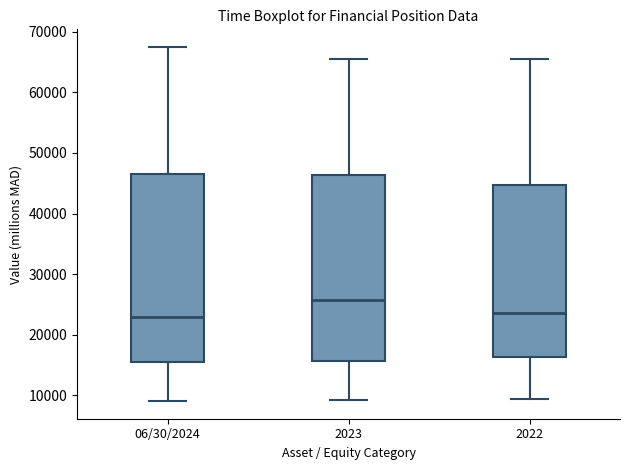

Where does the median line of the box for 06/30/2024 sit on the y-axis? The values are not printed on the chart, so give them approximately, as read against the axis.

23000